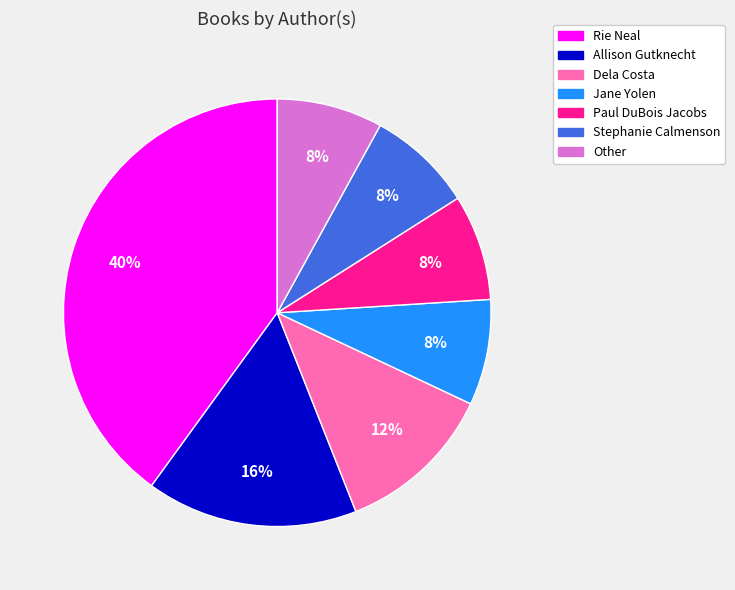

Which category has the biggest portion of the pie?

Rie Neal